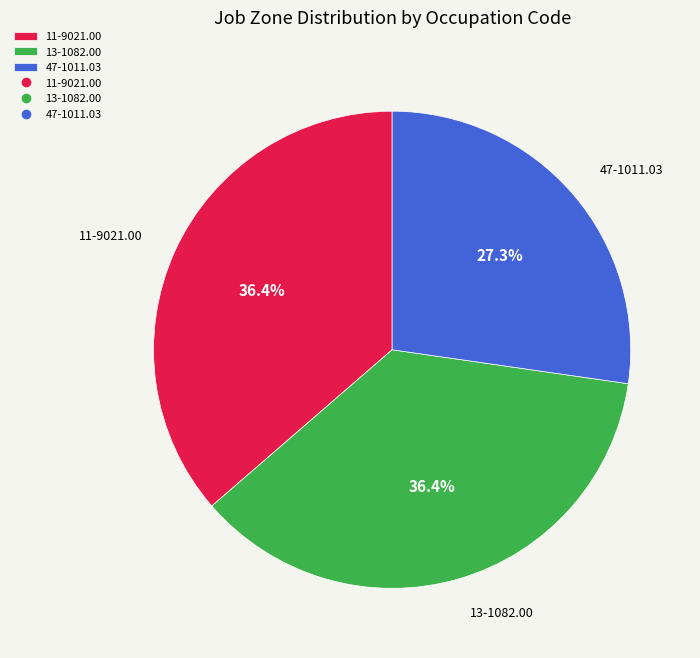

Which has a higher value, 11-9021.00 or 47-1011.03?

11-9021.00